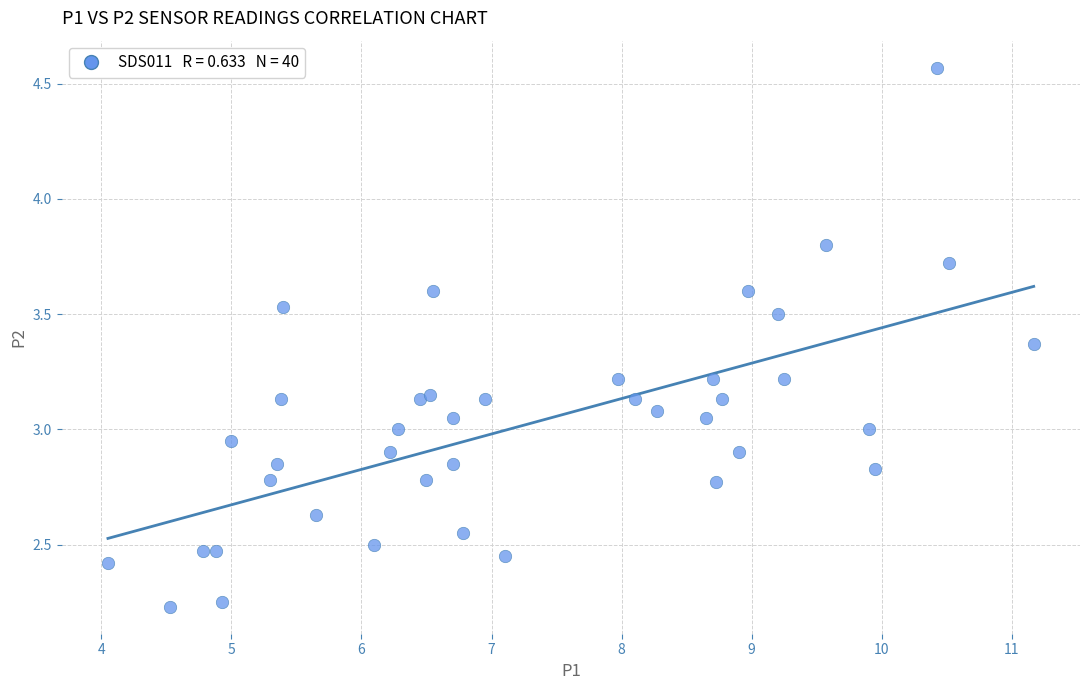

What is the range of Y values (max minus min)?

2.3